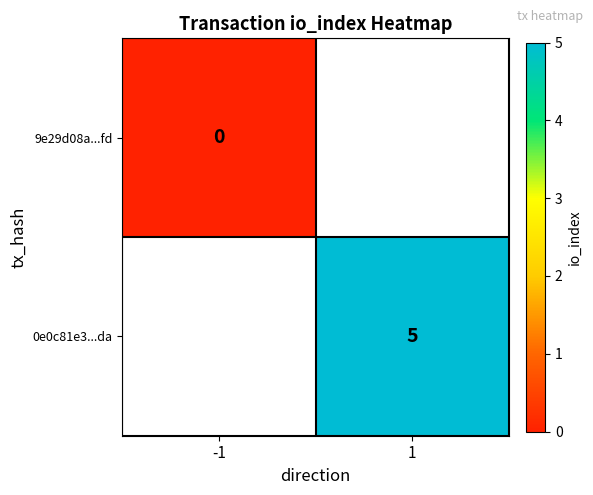

At how many categories does at least one series exceed 4?

1